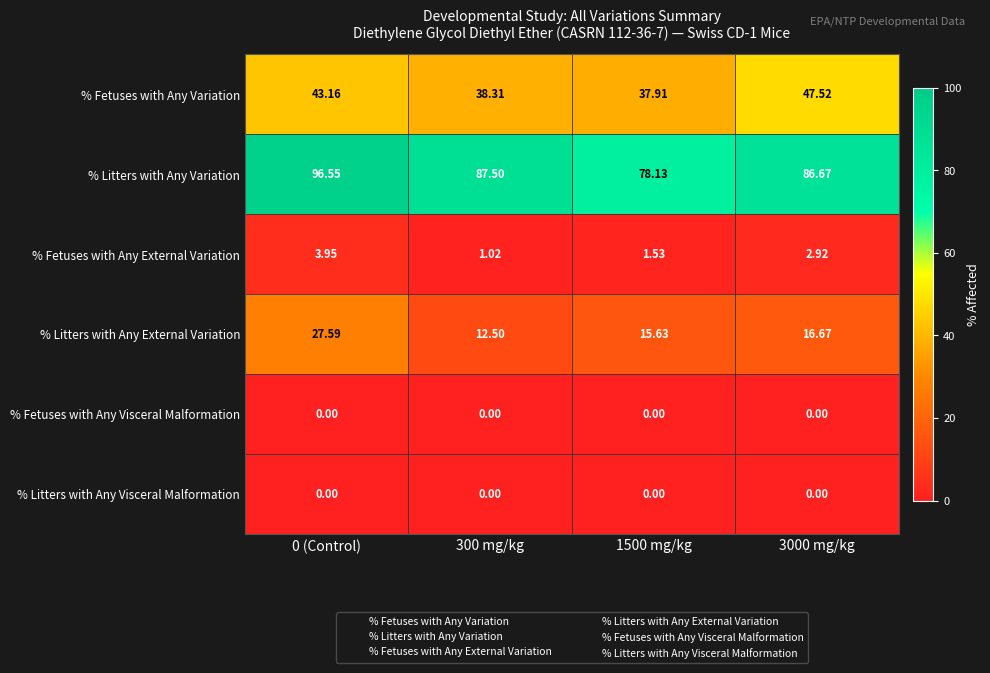

What is the total value across all series at 1500 mg/kg?

133.2